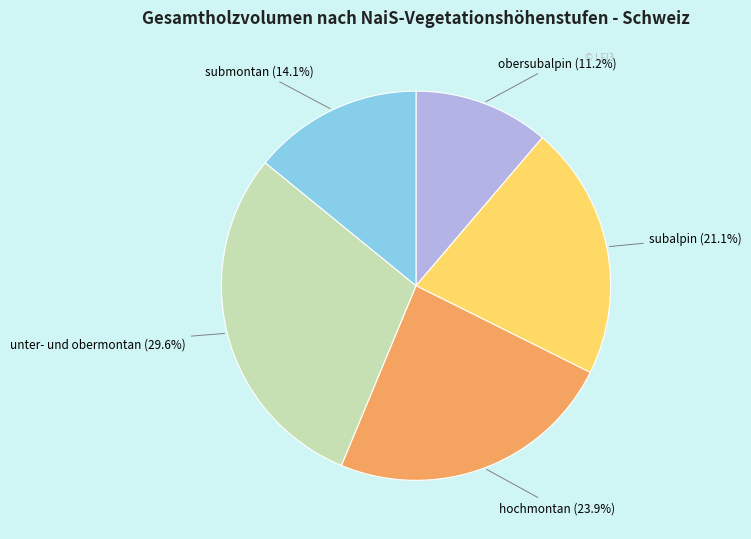

To the nearest percent, what is the difference between the unter- und obermontan and obersubalpin slice percentages?

18%